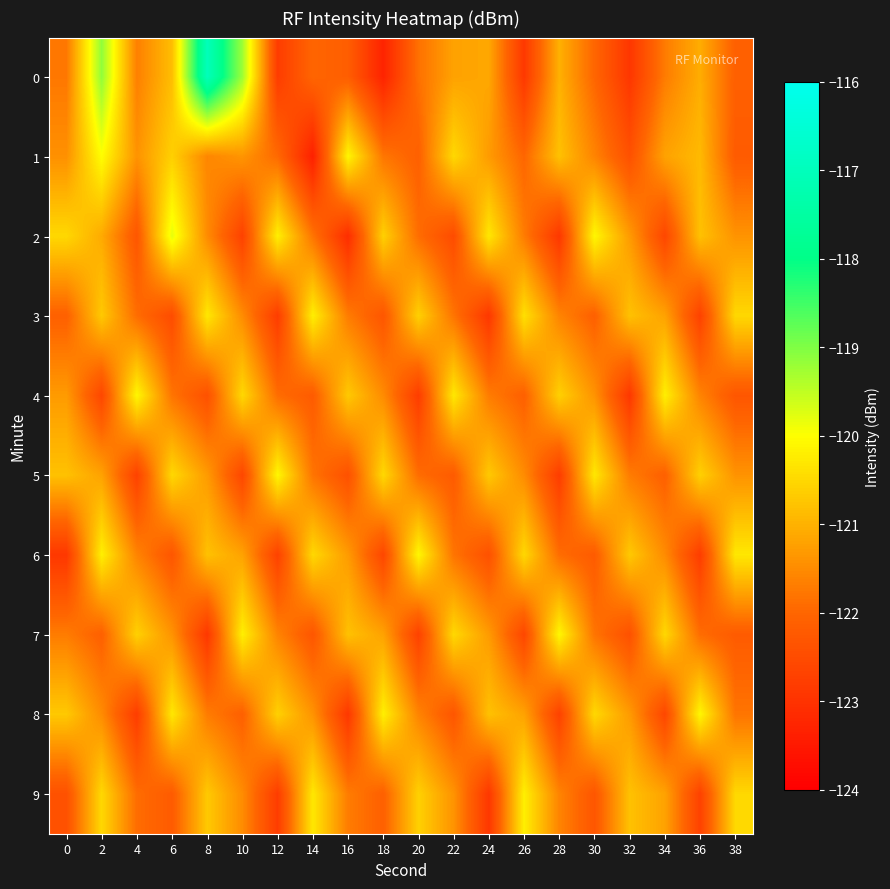

Between 18 and 38, which series saw the biggest shift?

row_6